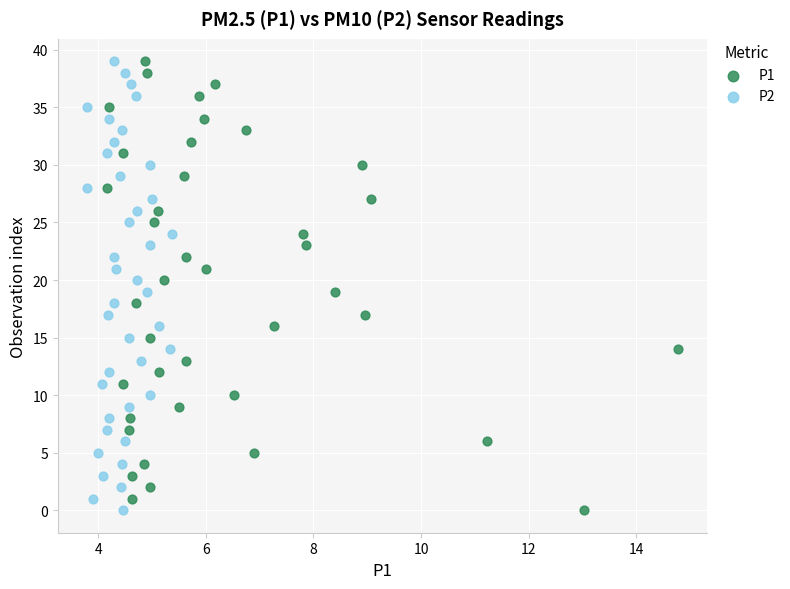

What are all the series names shown in the legend?

P1, P2